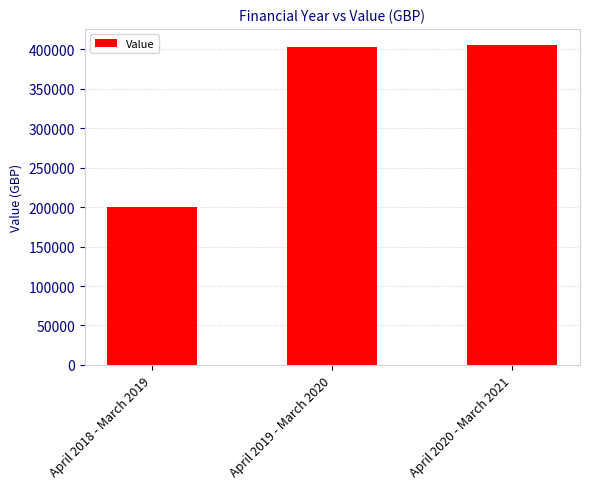

Reading left to right, transcribe all the data shown in this chart.

April 2018 - March 2019=200234.4	April 2019 - March 2020=402090.7	April 2020 - March 2021=405347.6